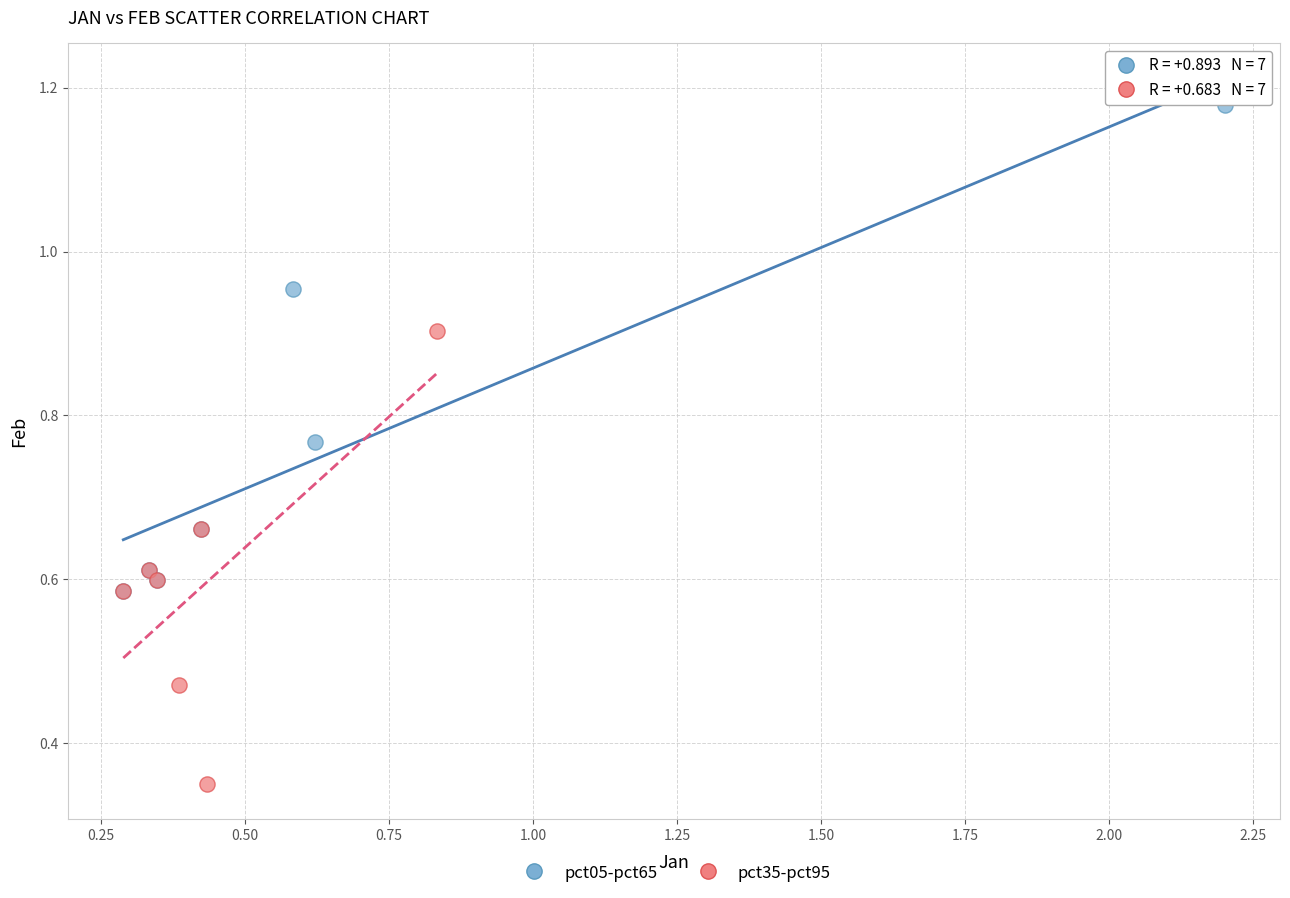

Which series reaches the minimum Y coordinate?

pct35-pct95